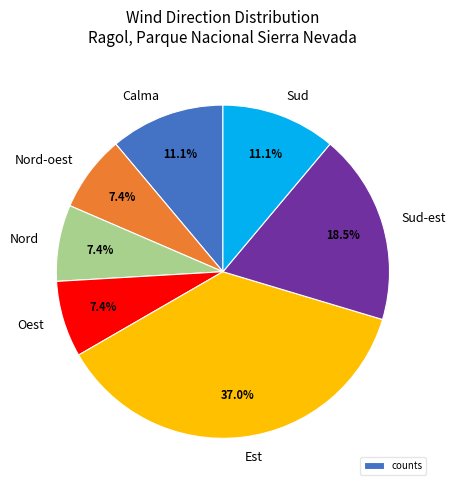

To the nearest percent, what is the difference between the largest and smallest slice percentages?

30%